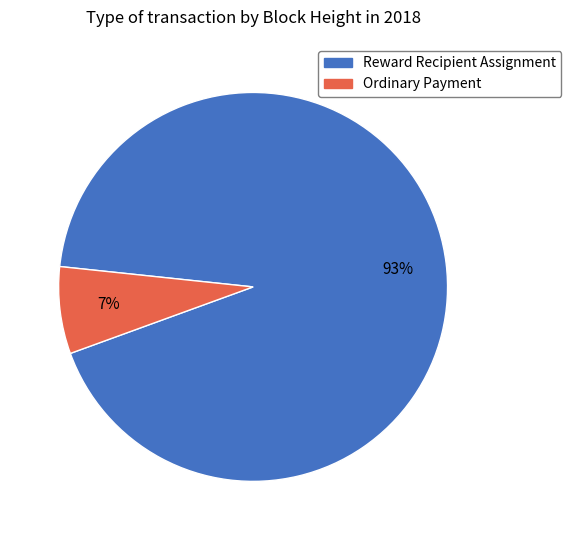

Combined, do Reward Recipient Assignment and Ordinary Payment account for over 50%?

Yes